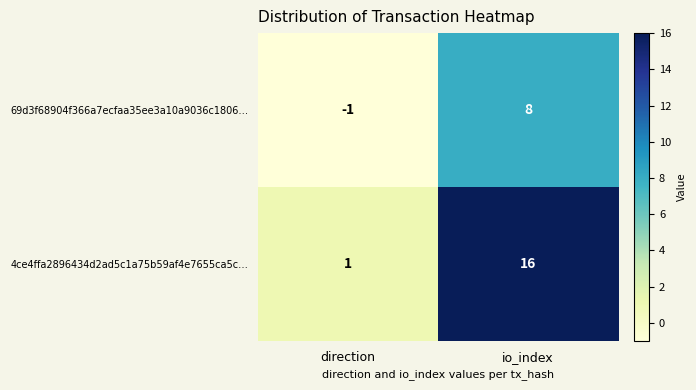

What is the sum of all 4ce4ffa2896434d2ad5c1a75b59af4e7655ca5c… values?

17